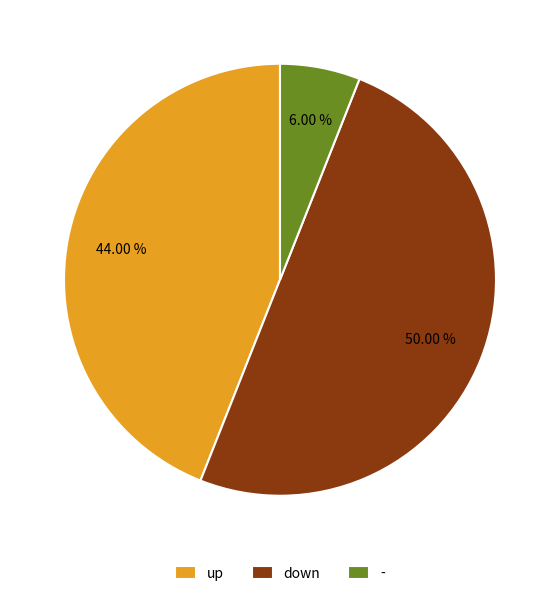

What portion of the pie excludes up?

56.0%